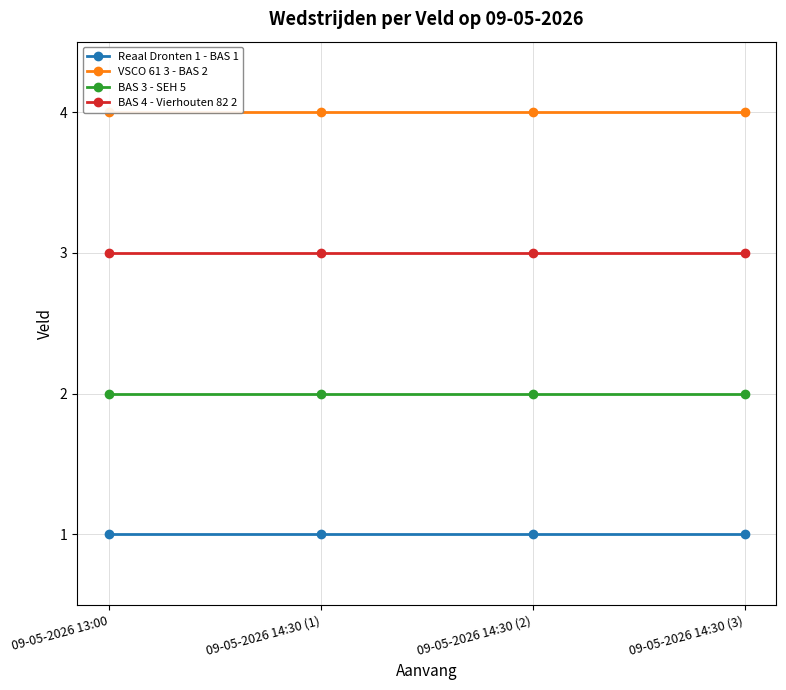

At which category is the sum across all series the highest?

09-05-2026 13:00